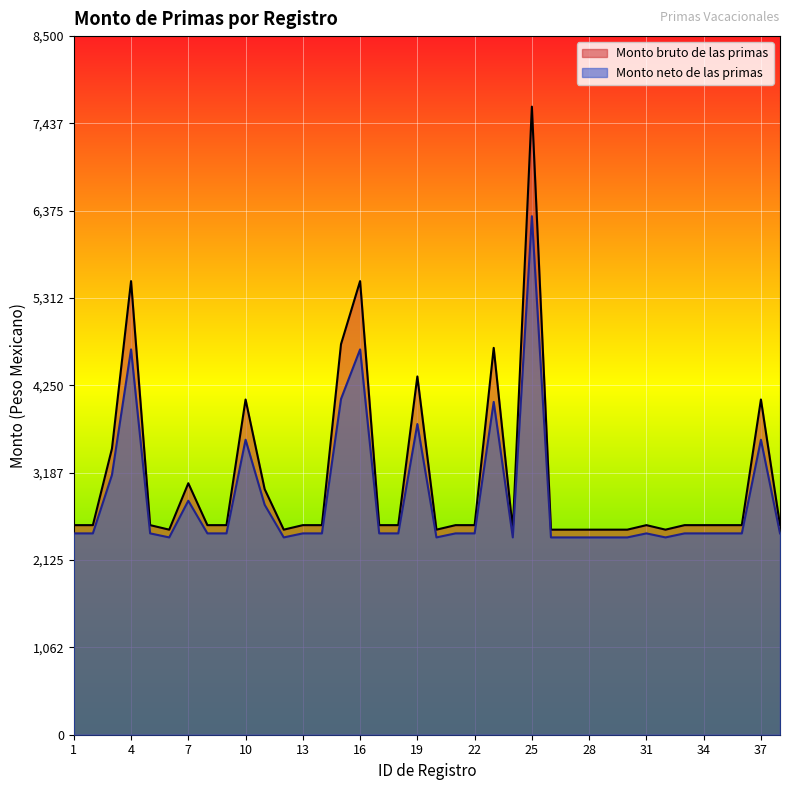

Which series has the largest total across all categories?

Monto bruto de las primas